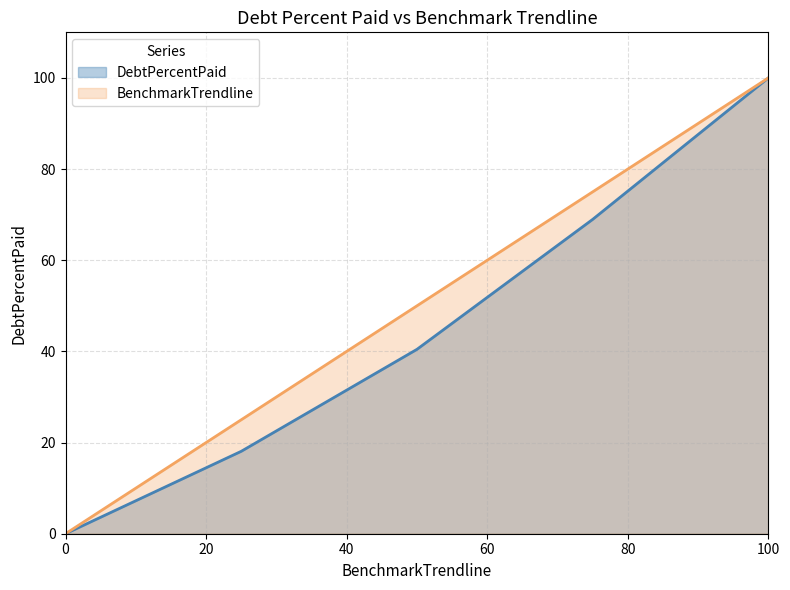

How many values in the DebtPercentPaid series exceed 40?

3